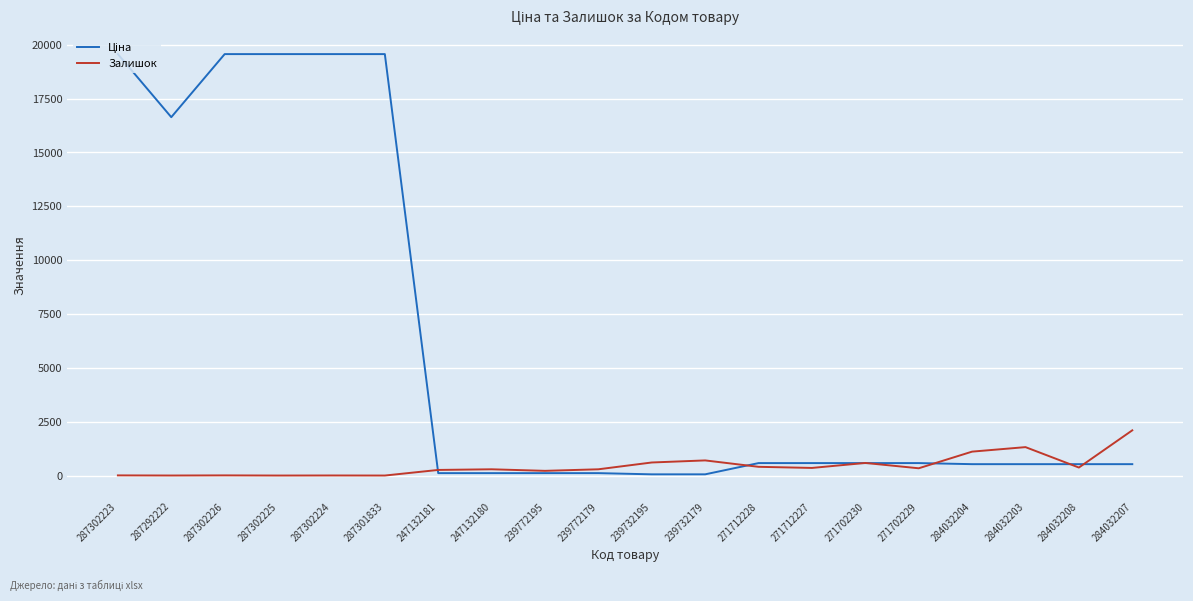

What is the greatest value displayed?

19564.9